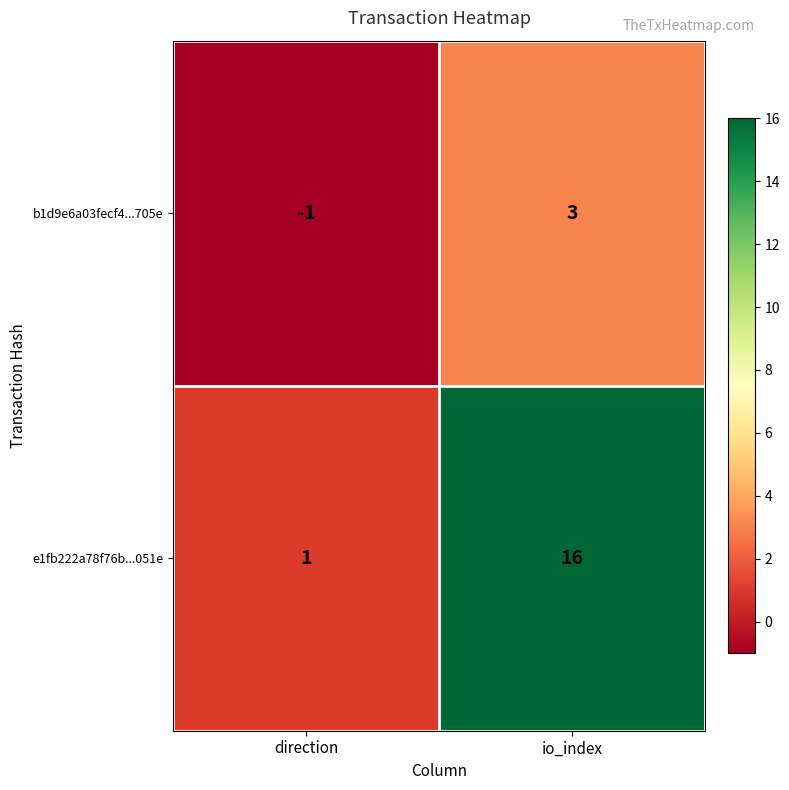

Reading left to right, list all the values displayed in this chart.

b1d9e6a03fecf4...705e: -1	3
e1fb222a78f76b...051e: 1	16